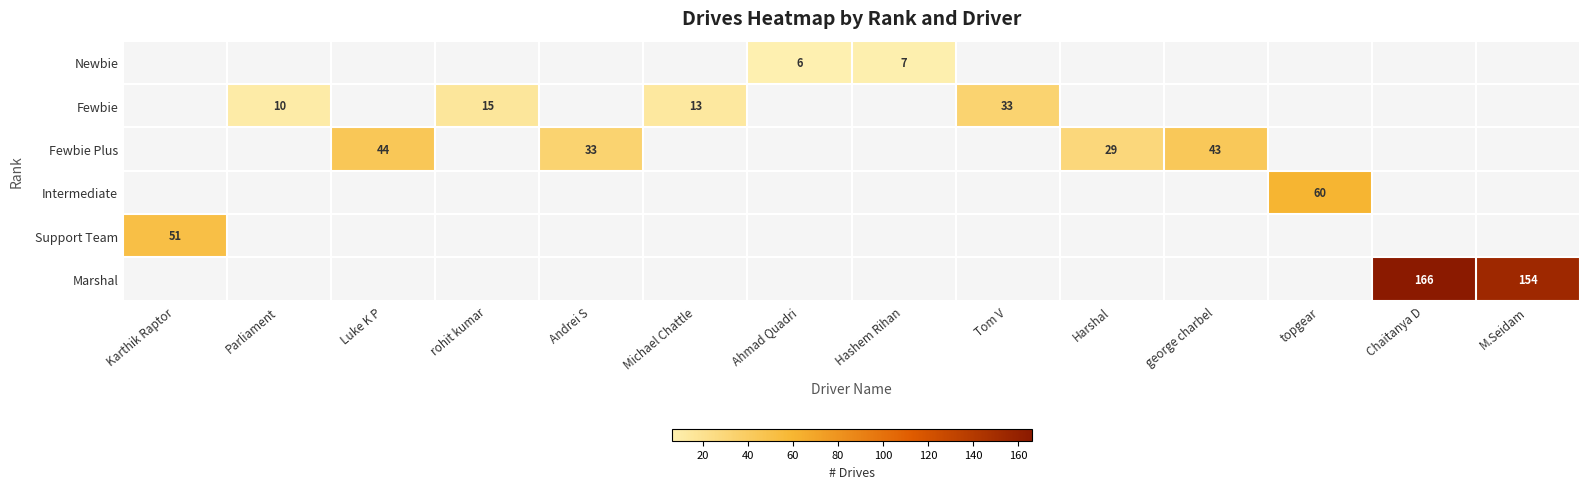

Which category has the highest value across all series?

Chaitanya D